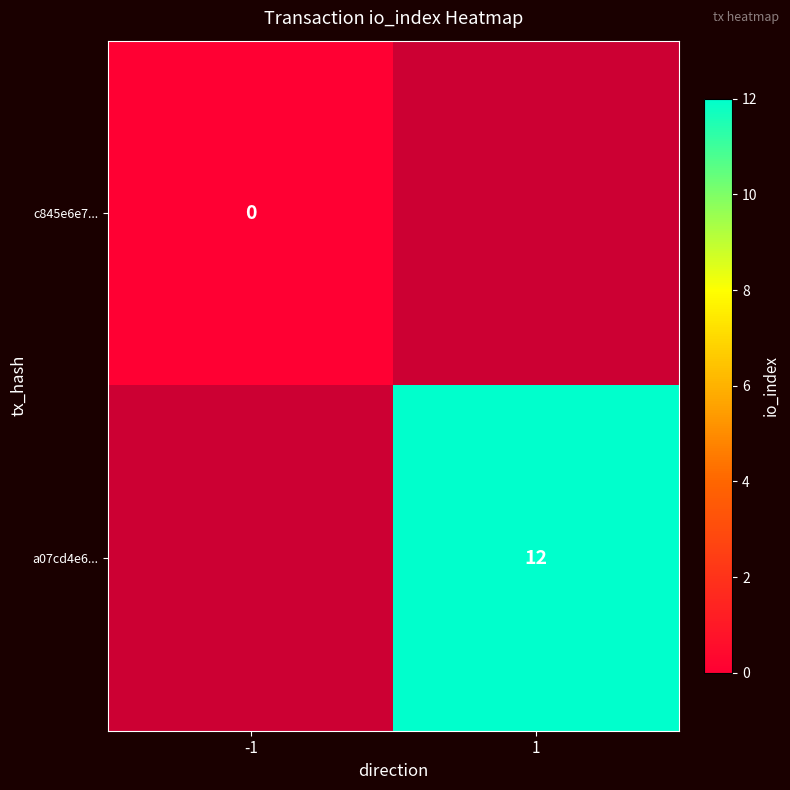

True or false: a07cd4e6... has a value of 20 at 1.

False